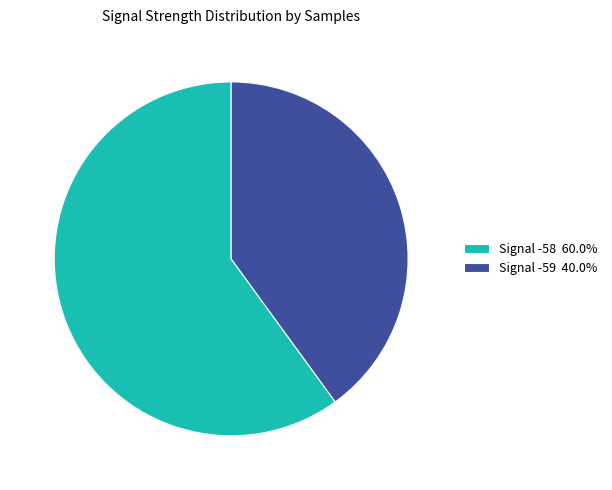

Approximately how many times larger is the value at Signal -59 40.0% compared to Signal -58 60.0%?

0.7